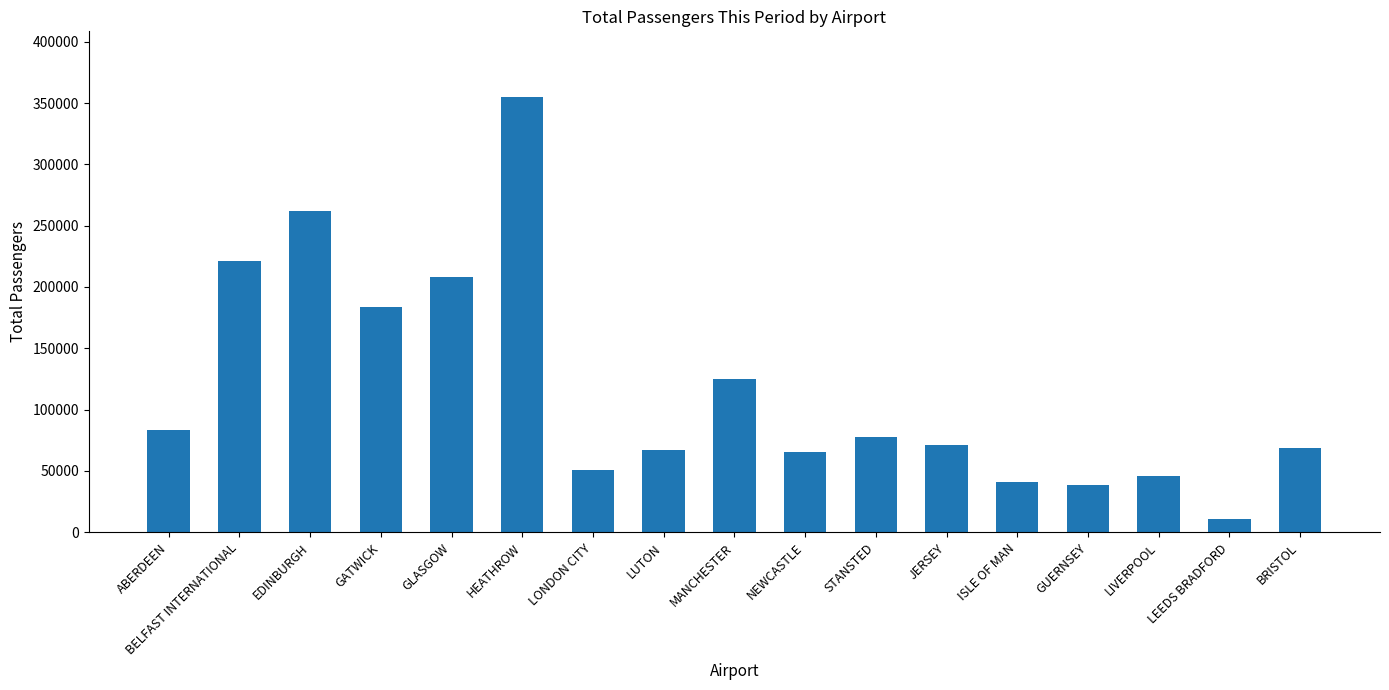

What is the difference between the maximum and minimum values?

344169